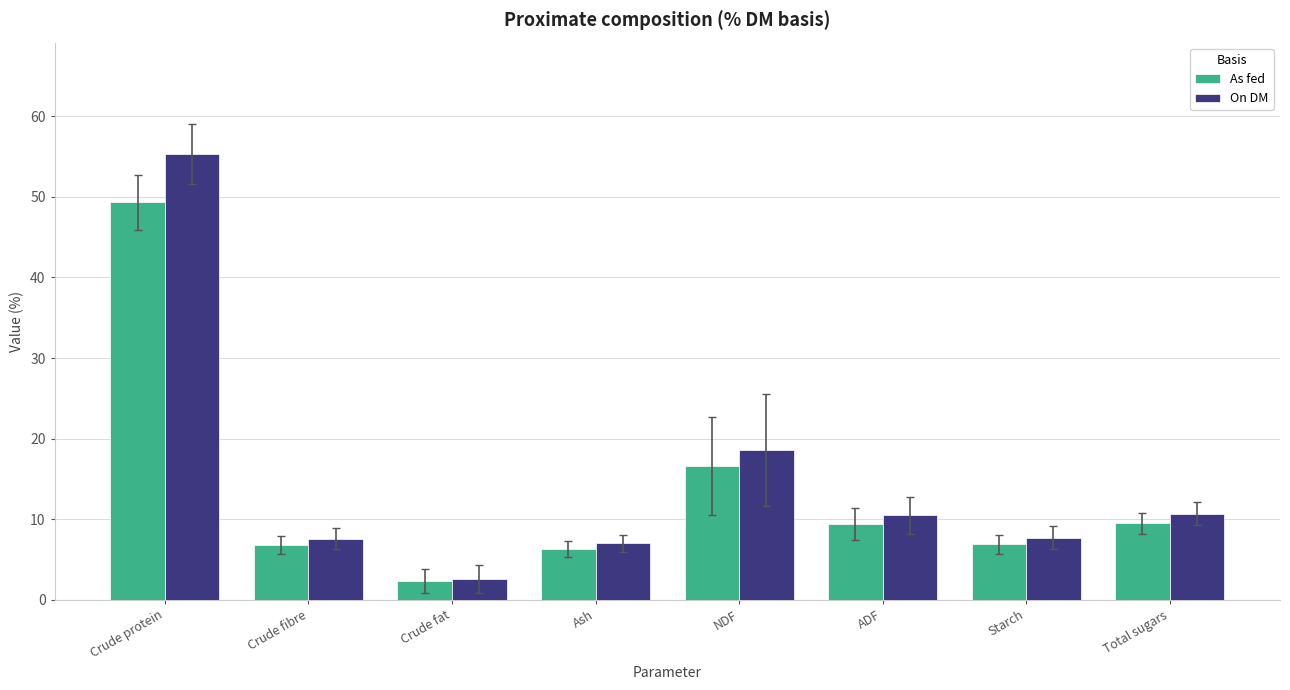

At which label is As fed closest to 25?

NDF